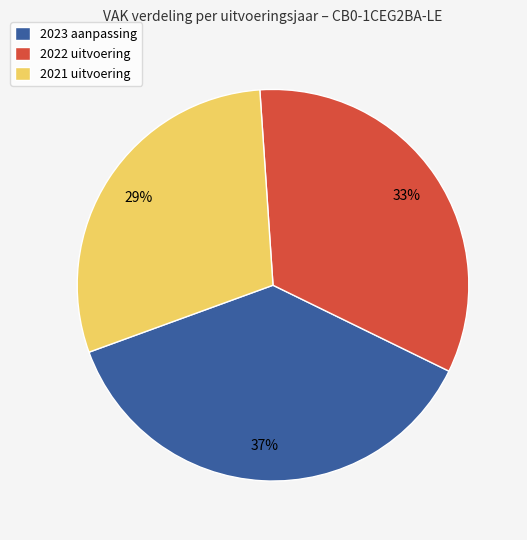

How many slices are in this pie chart?

3